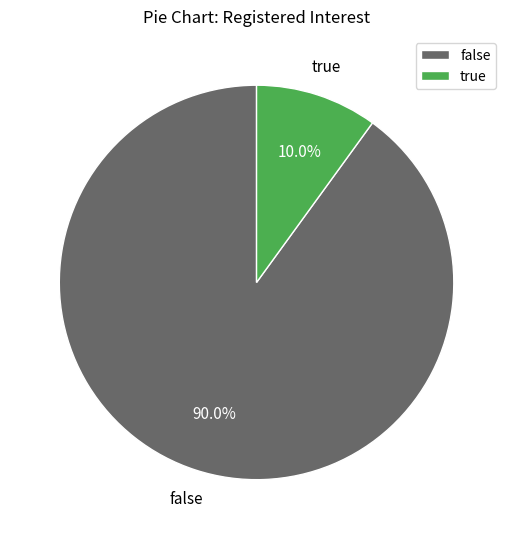

Rank the categories by value from lowest to highest.

true, false